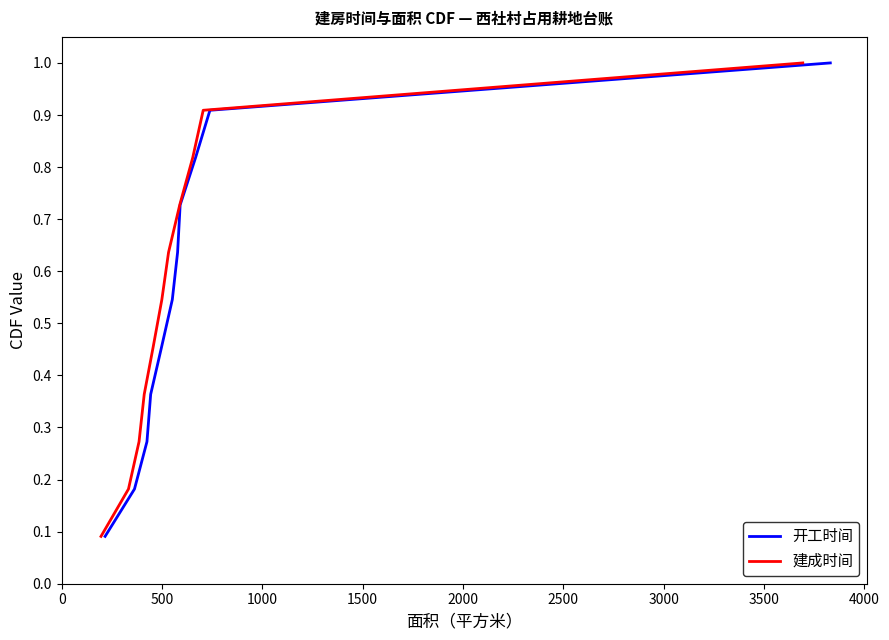

Is this an area chart (filled region under the line)?

No